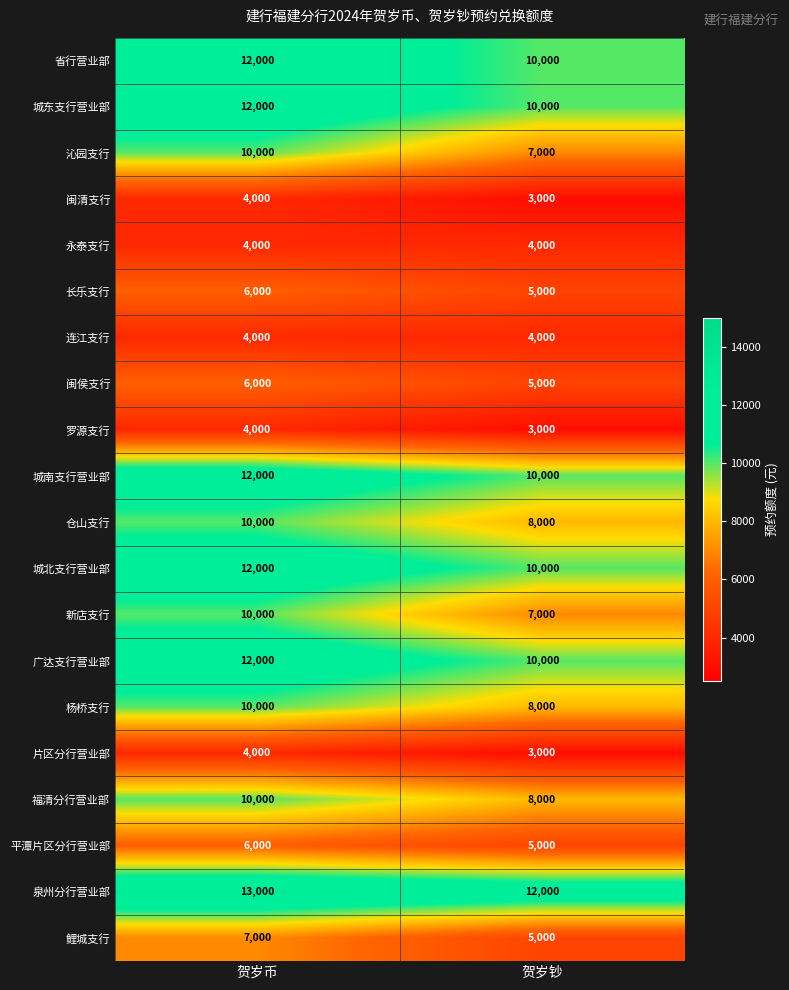

What value does the 闽清支行 series have at 贺岁币?

4000